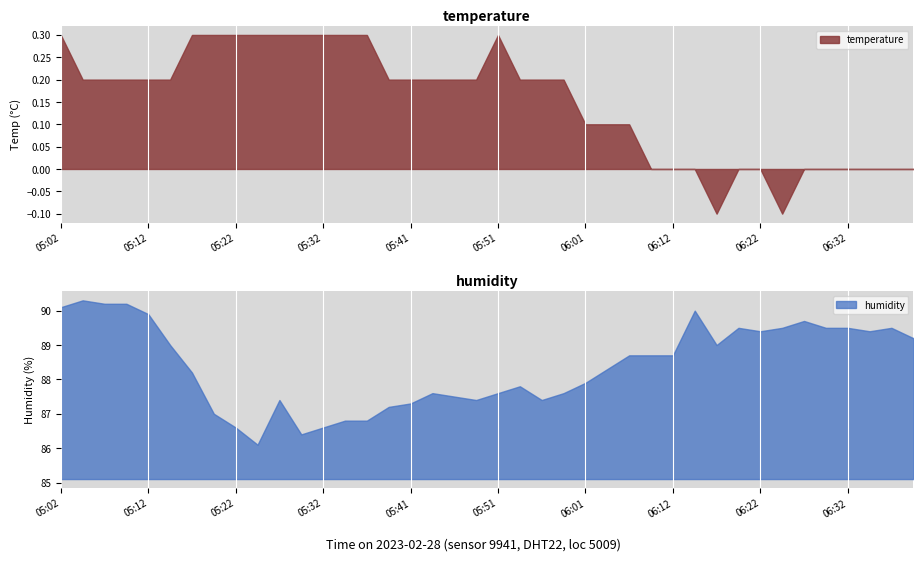

True or false: humidity and temperature intersect in this chart.

False